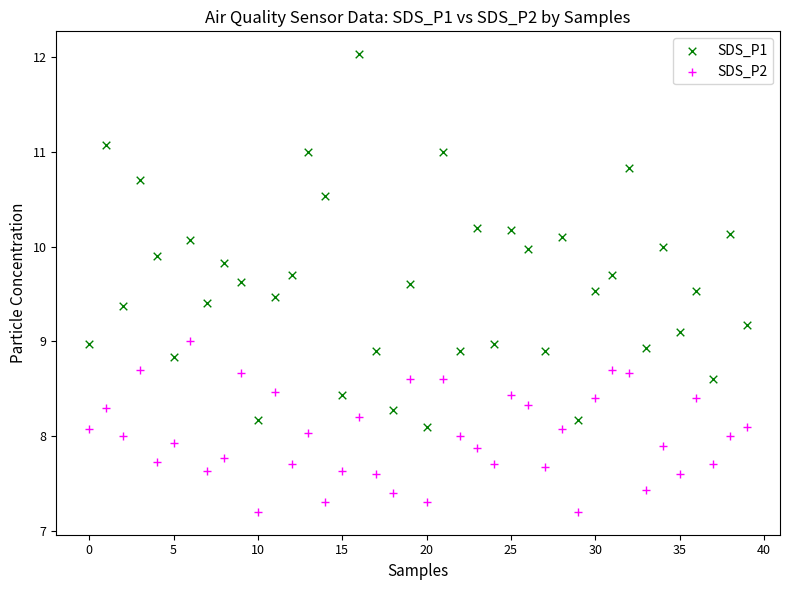

Which series reaches the maximum Y coordinate?

SDS_P1